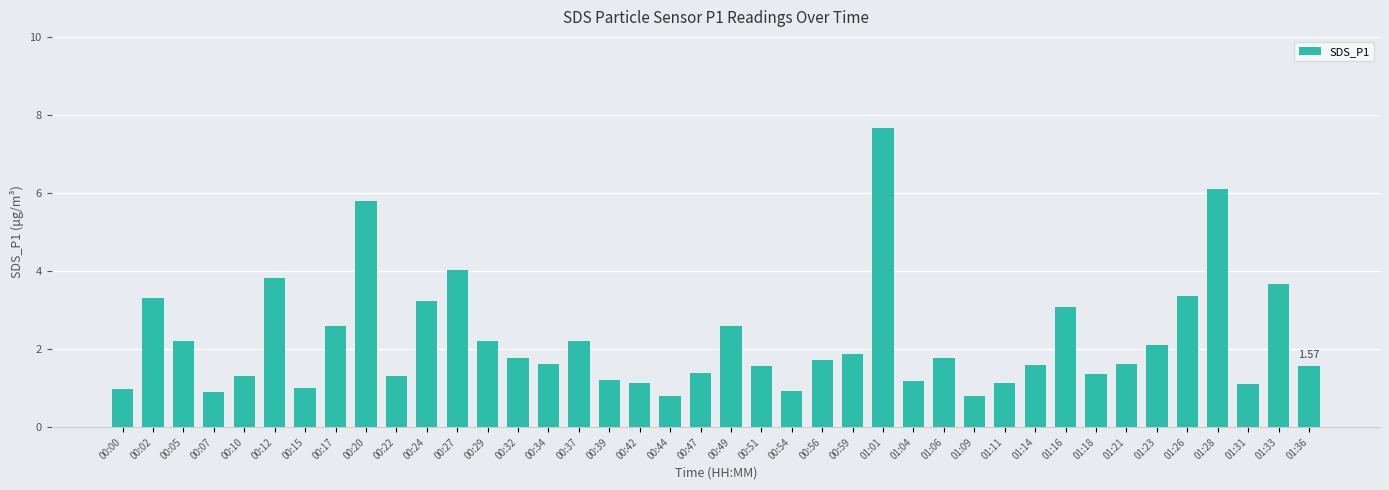

The chart shows a value of 5.4 at 01:33. True or false?

False